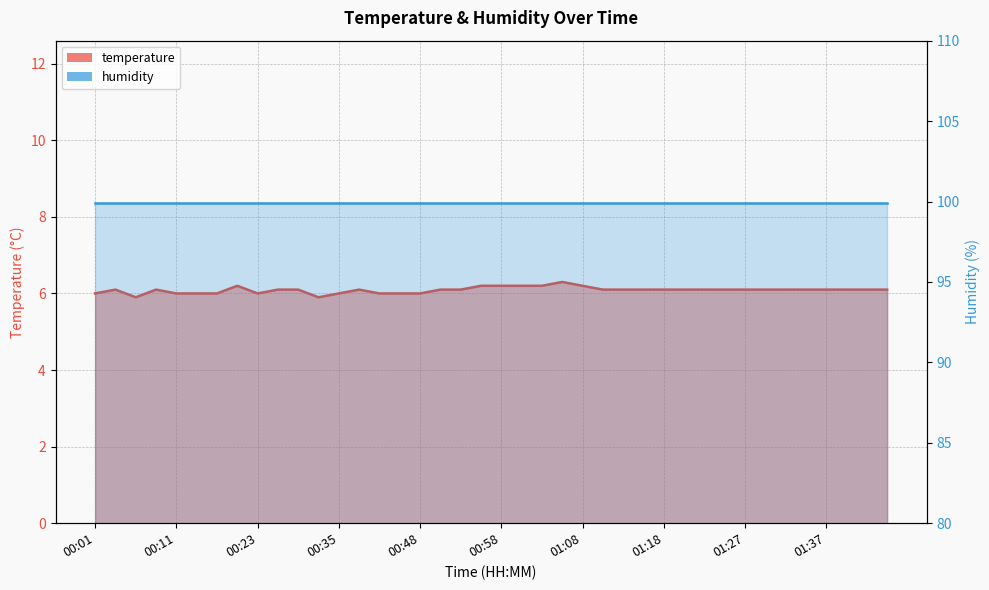

Reading left to right, extract all data points from this chart.

6.0	6.1	5.9	6.1	6.0	6.0	6.0	6.2	6.0	6.1	6.1	5.9	6.0	6.1	6.0	6.0	6.0	6.1	6.1	6.2	6.2	6.2	6.2	6.3	6.2	6.1	6.1	6.1	6.1	6.1	6.1	6.1	6.1	6.1	6.1	6.1	6.1	6.1	6.1	6.1